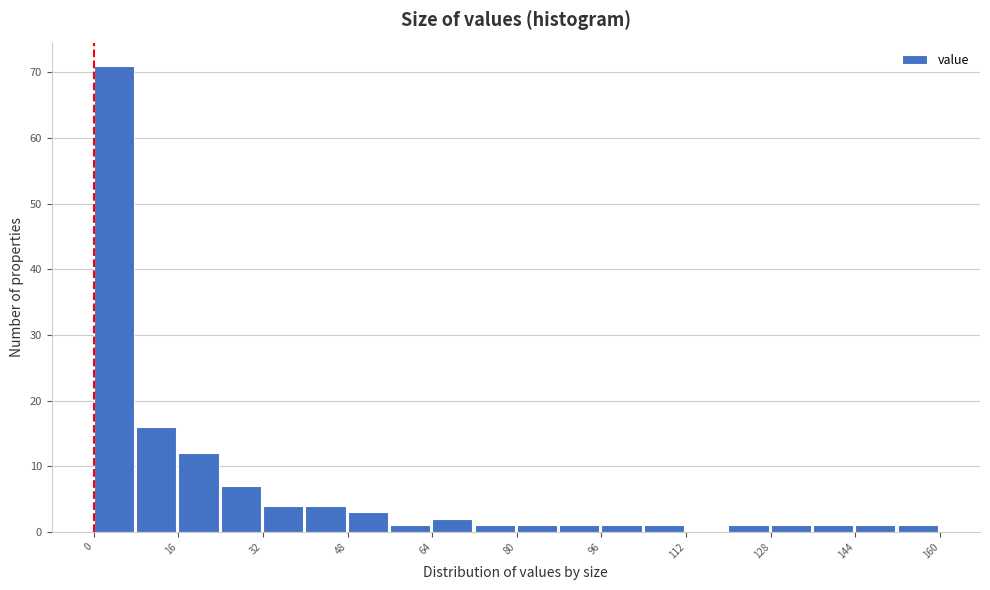

Over which range of the x-axis is the bar tallest?

0 to 8